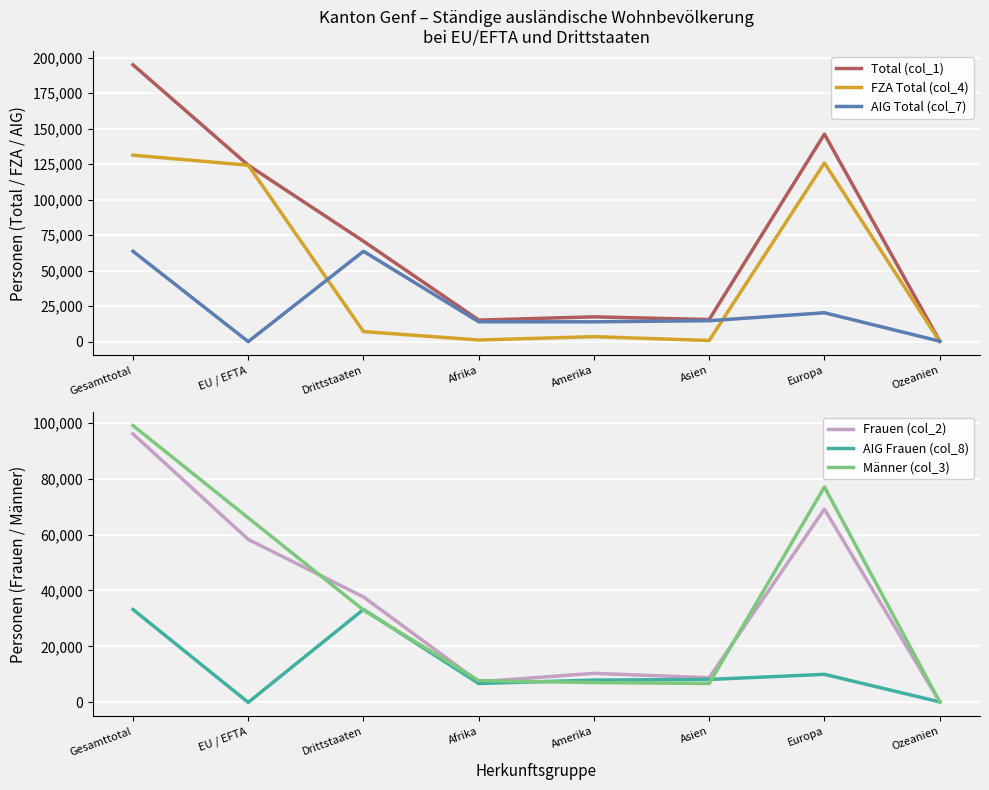

List the series in order of their peak value, lowest first.

AIG Frauen (col_8), AIG Total (col_7), Frauen (col_2), Männer (col_3), FZA Total (col_4), Total (col_1)